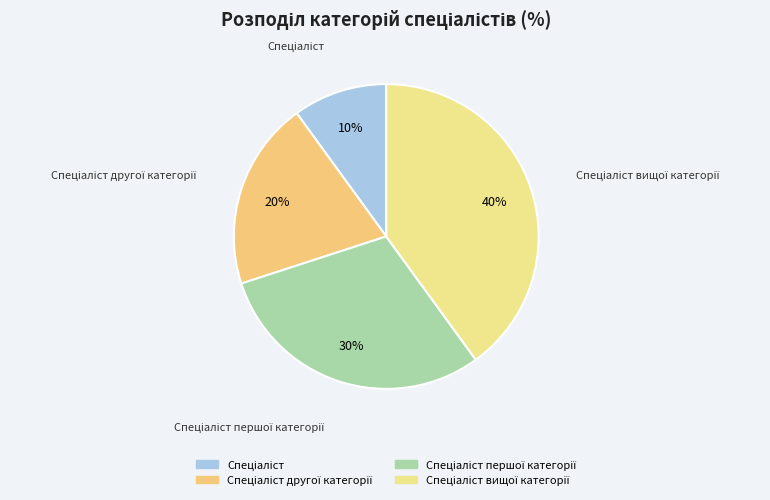

How many segments does this pie chart have?

4